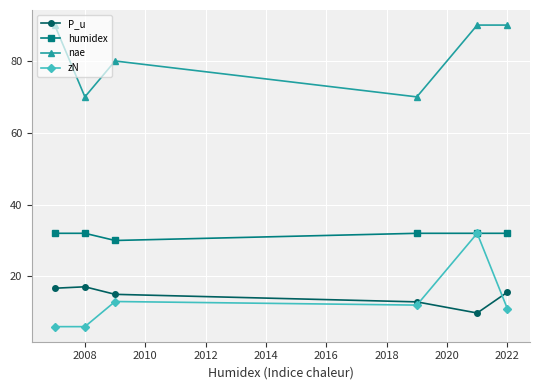

In nae, how many points are lower than both neighbors (excluding endpoints)?

2